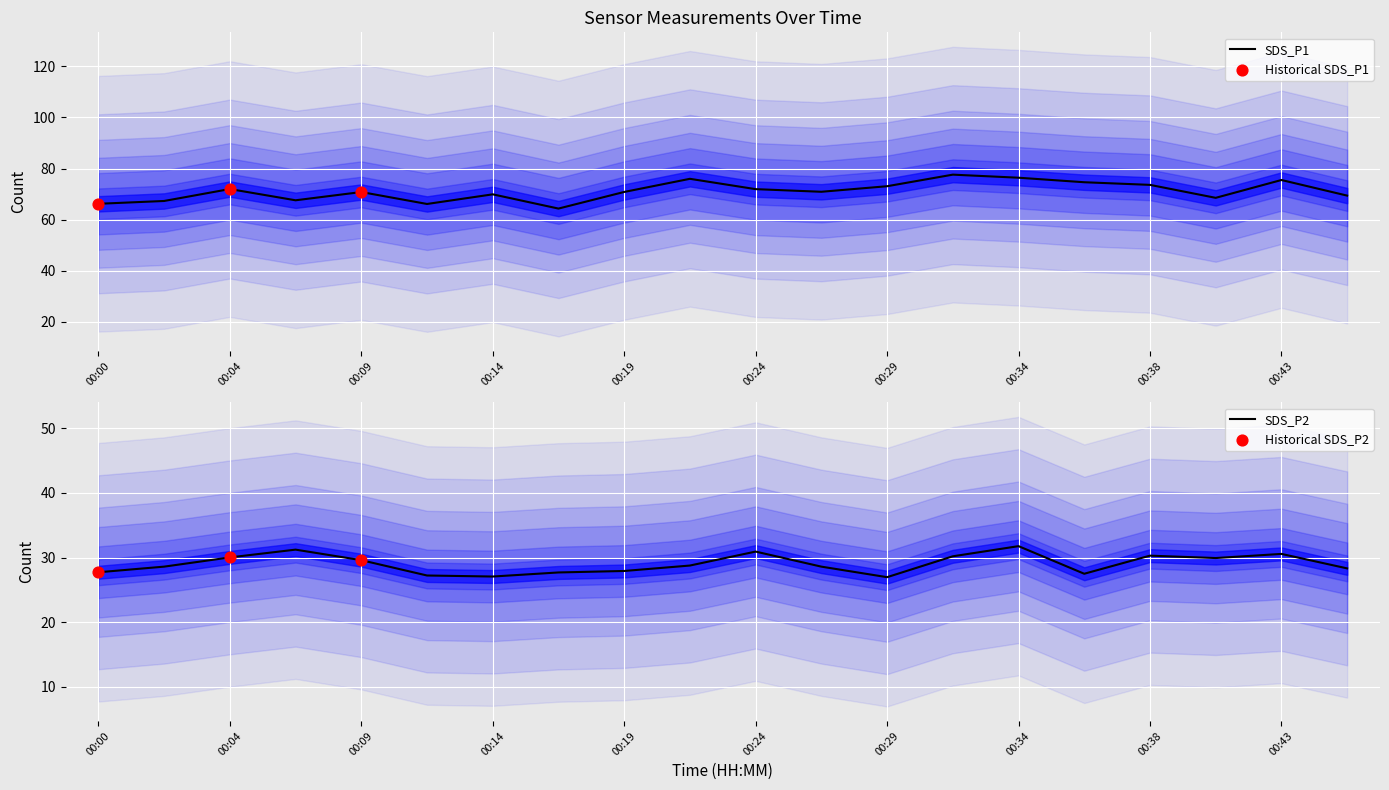

At how many categories does at least one series exceed 71?

9